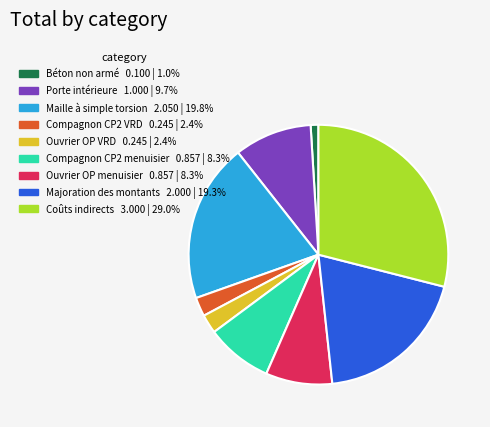

Is the sum of Béton non armé and Maille à simple torsion greater than half?

No